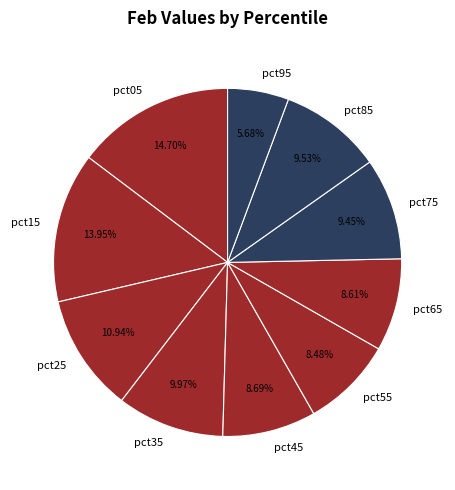

To the nearest percent, what is the average slice percentage?

10%